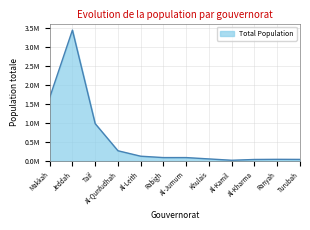

Is this an area chart (filled region under the line)?

Yes